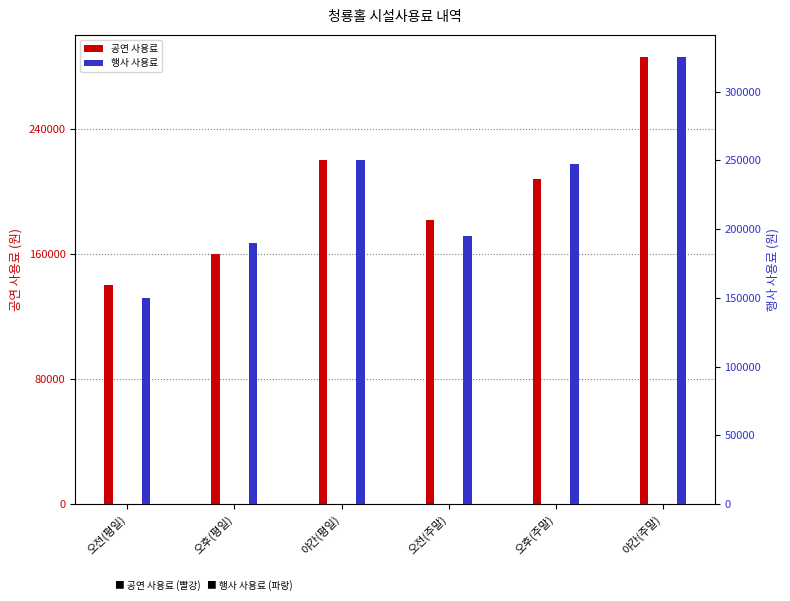

What is the label of the 1st bar from the right?

야간(주말)